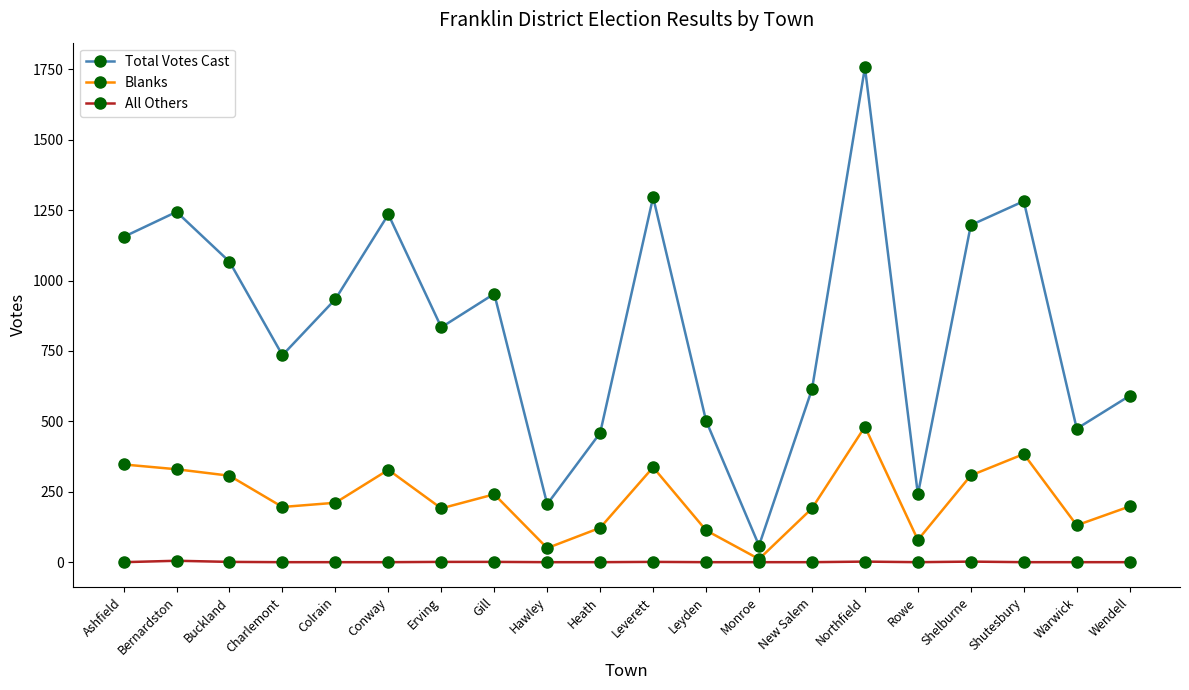

In Total Votes Cast, how many points are lower than both neighbors (excluding endpoints)?

6